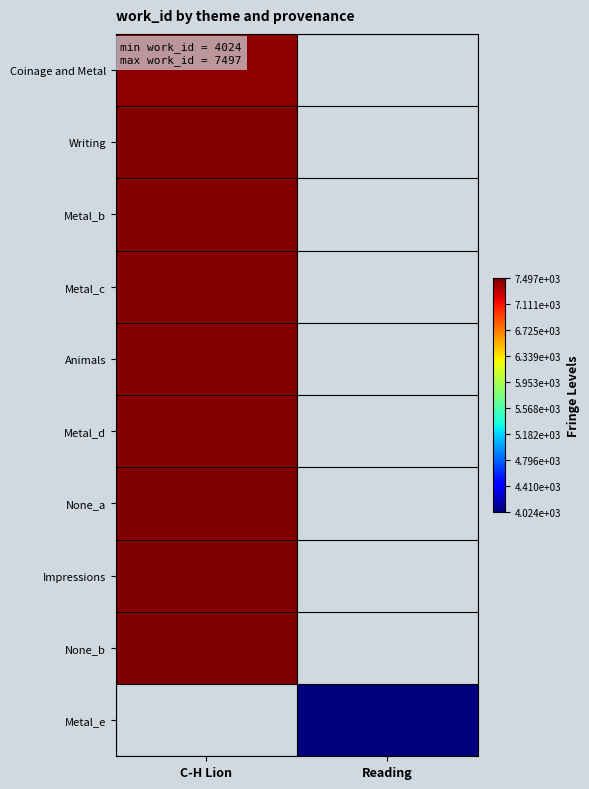

At how many categories does at least one series exceed 4283?

1